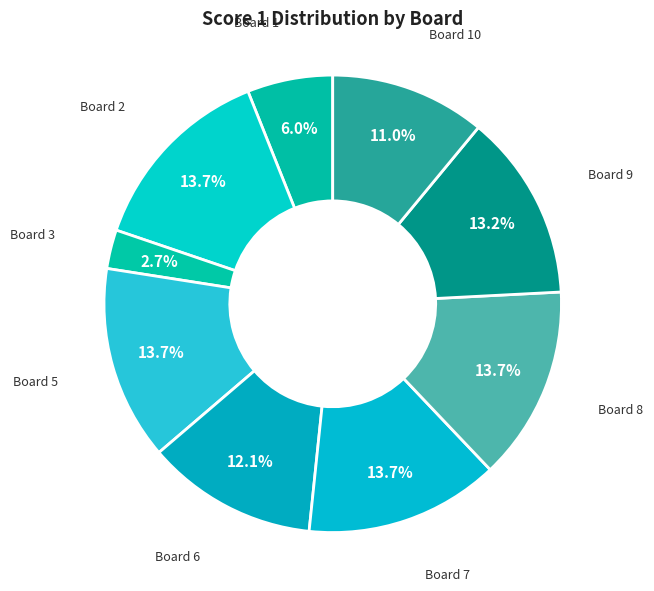

What percentage is NOT represented by Board 5?

86.3%